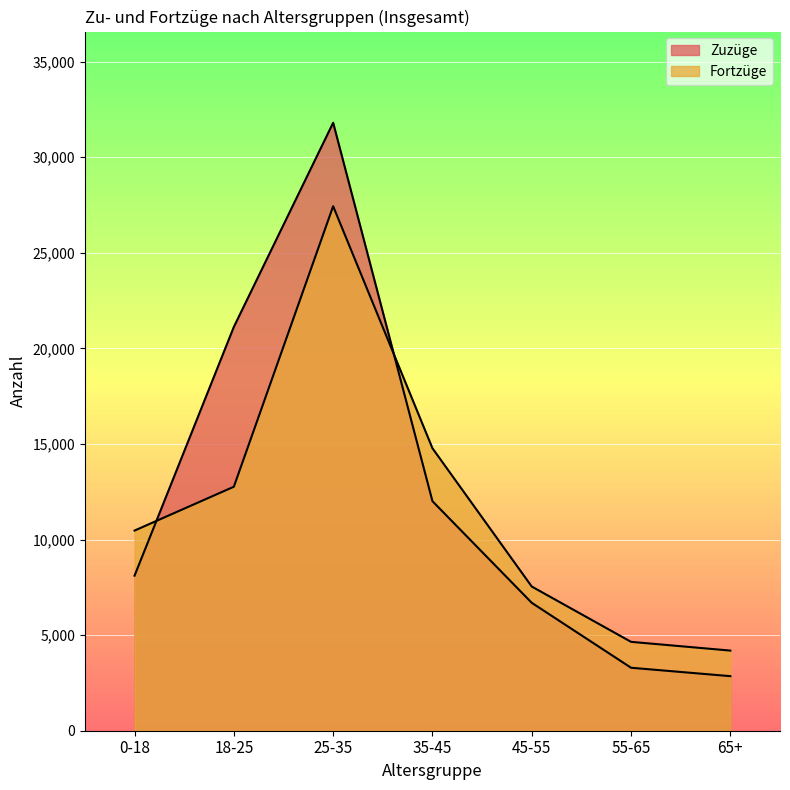

How many categories are shown in the chart?

7